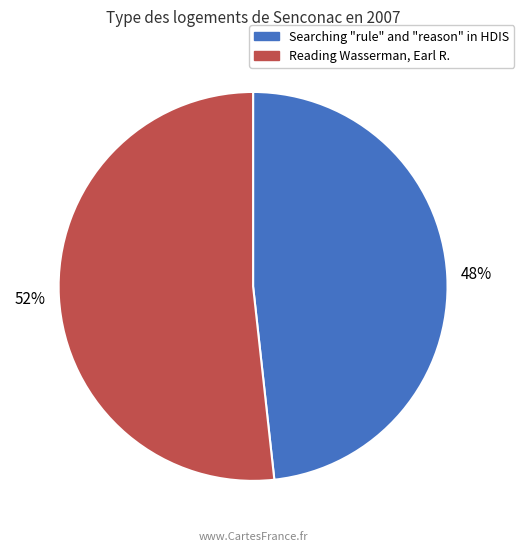

To the nearest percent, what is the average slice percentage?

50%